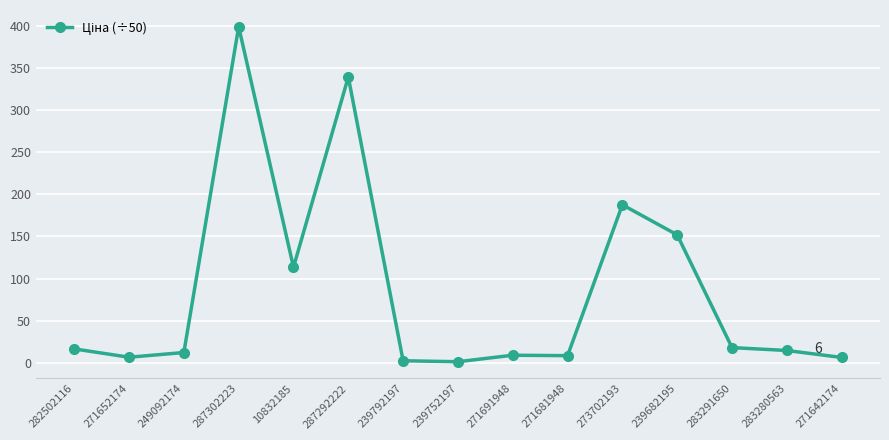

Count the number of data series in this chart.

1